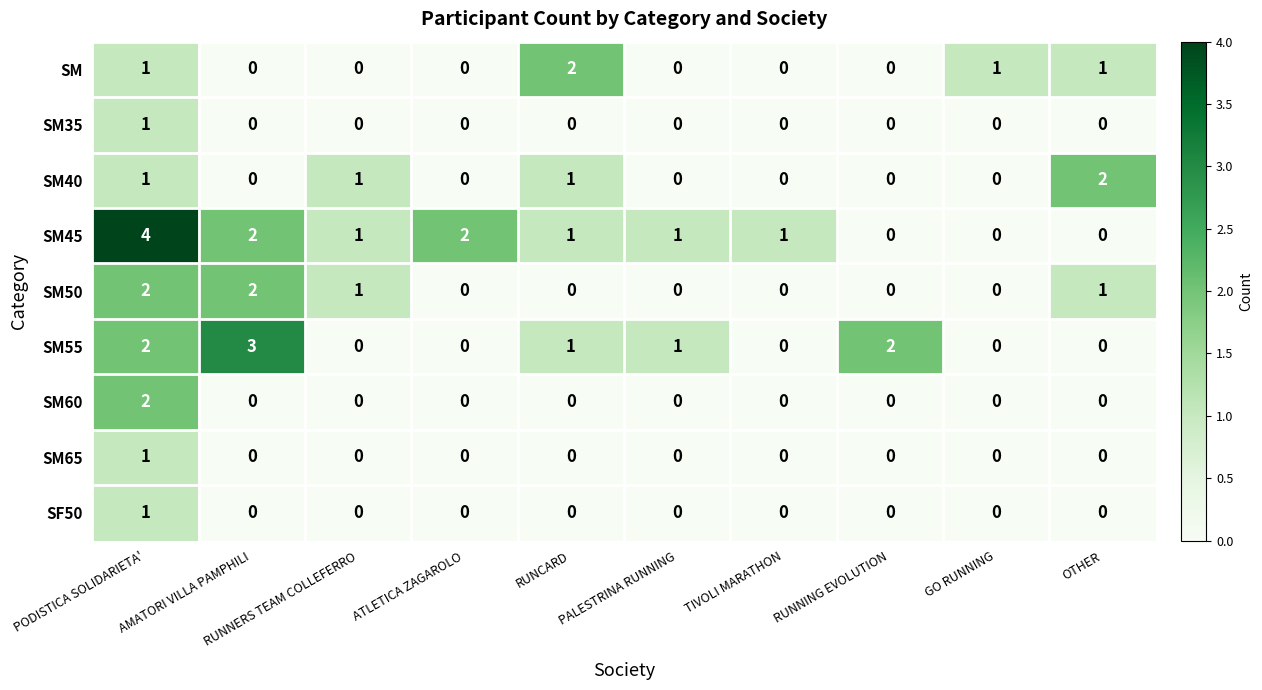

Count the number of categories in the chart.

10